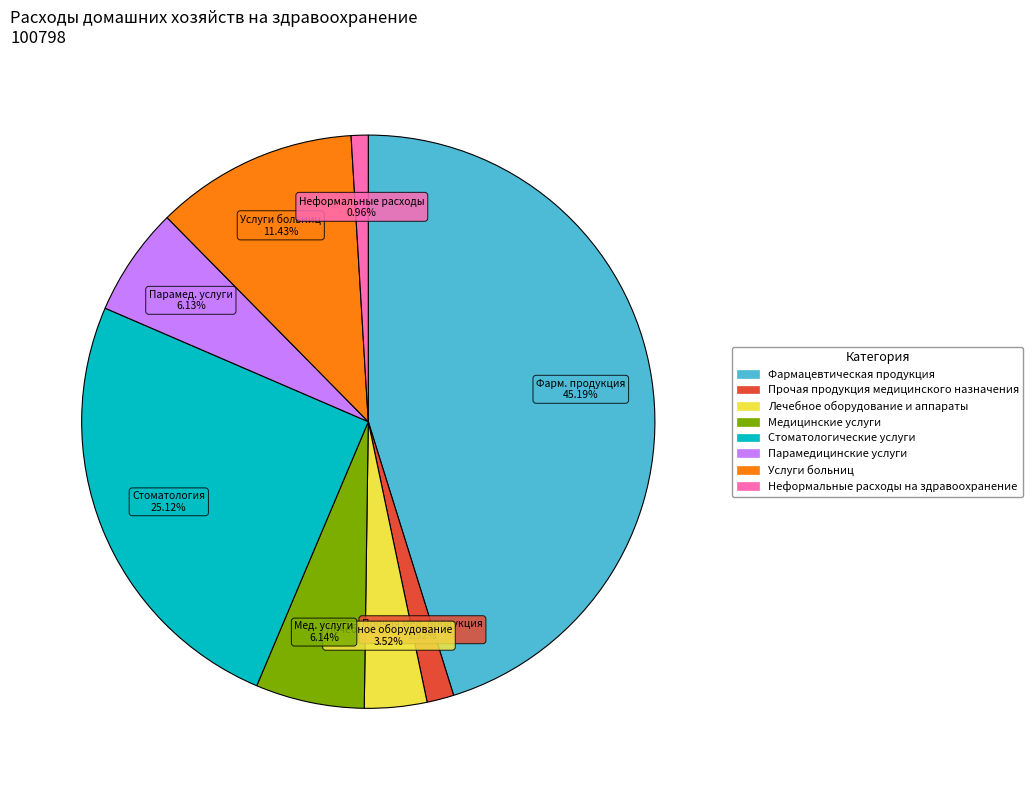

Do Прочая продукция медицинского назначения and Медицинские услуги together represent more than half of the pie?

No